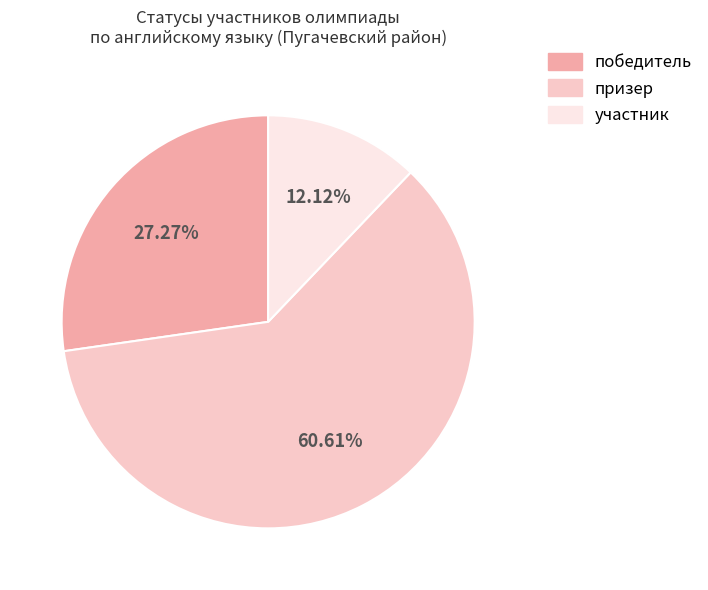

Combined, what portion of the pie is призер and победитель?

87.9%